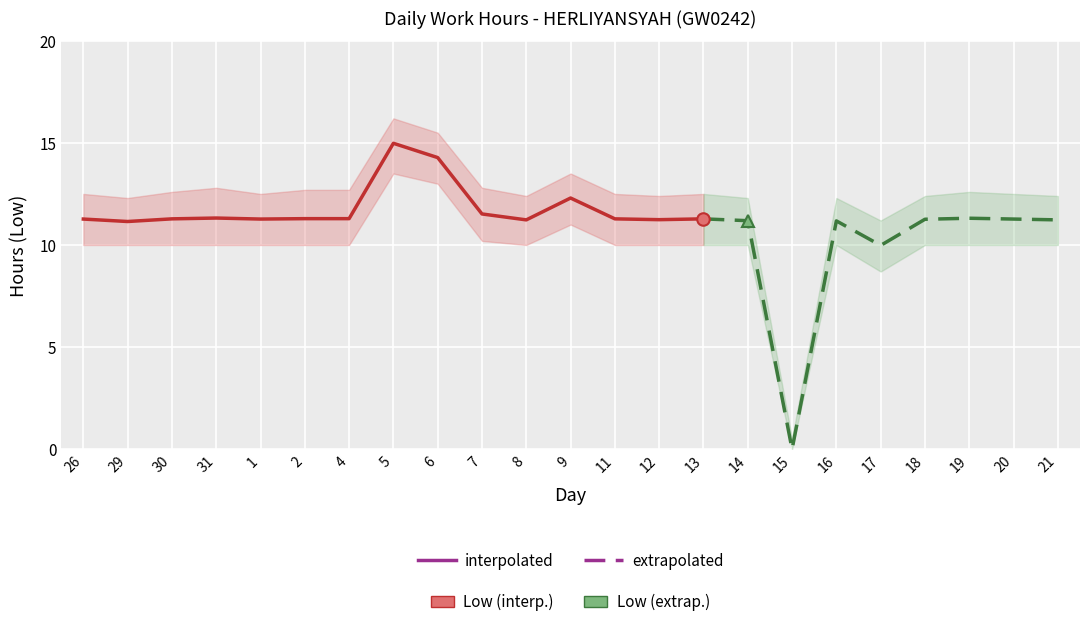

How many data points in Low_upper are less than 12?

2